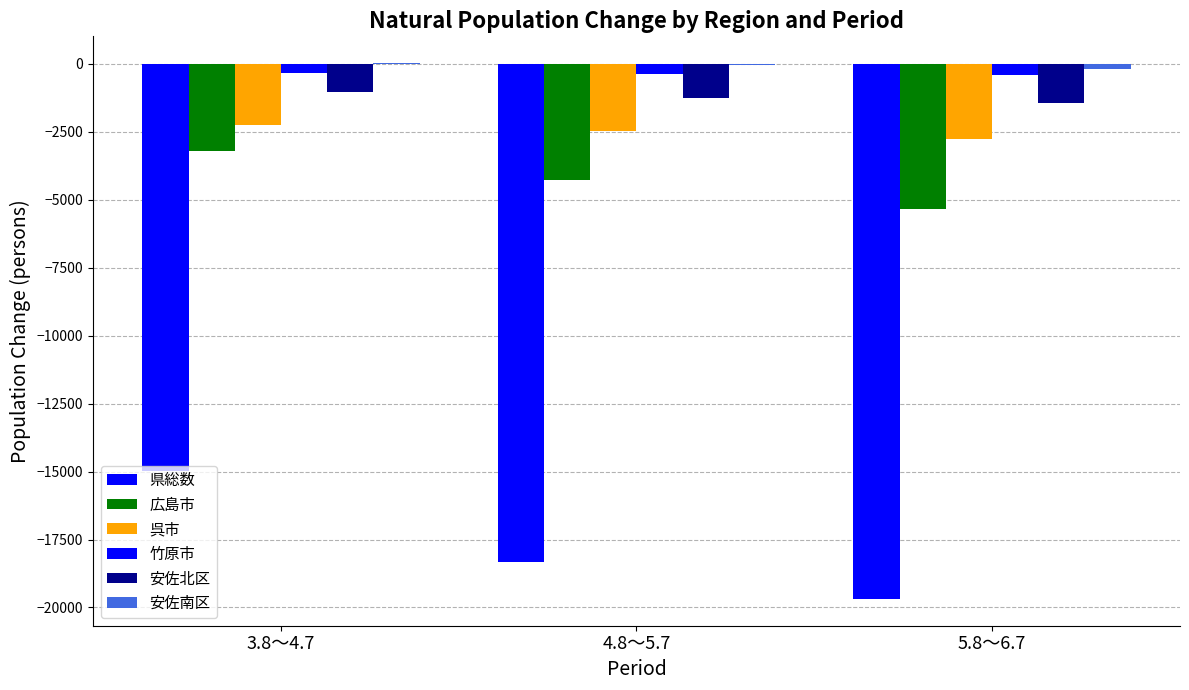

What is the label of the 1st bar from the left?

3.8～4.7